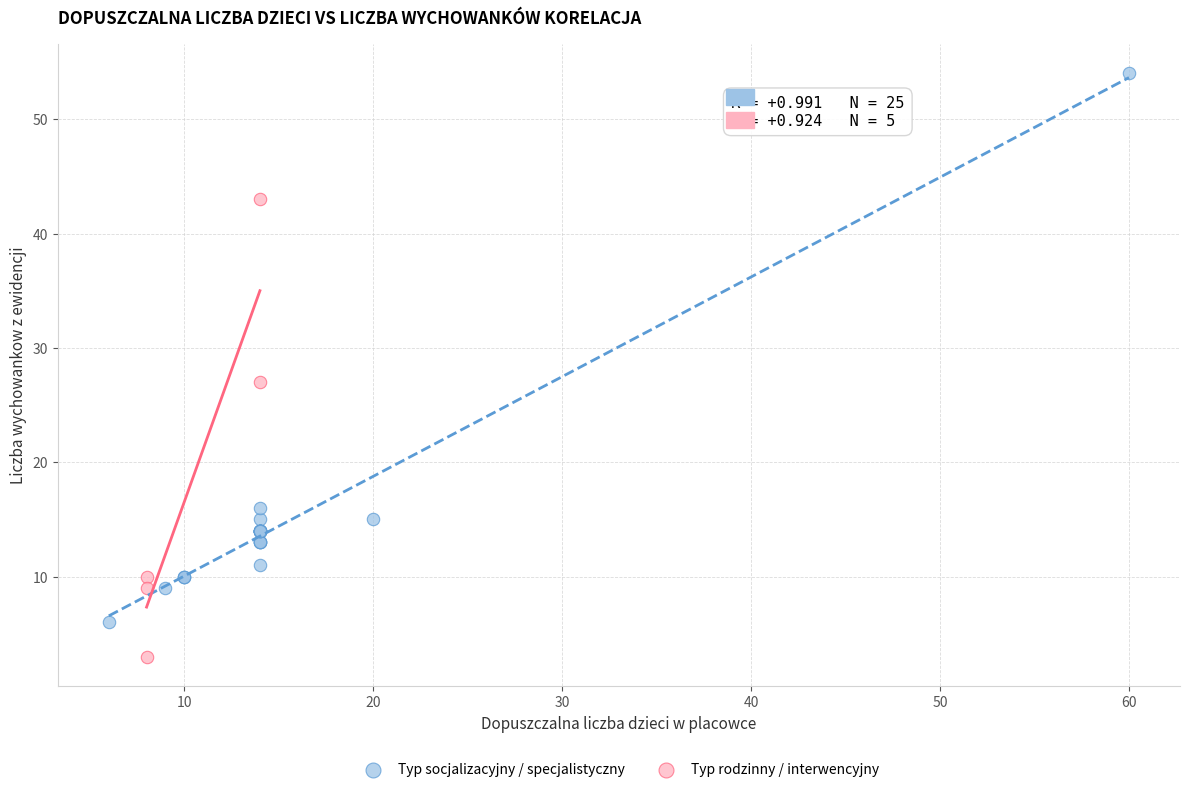

Which series reaches the minimum Y coordinate?

Typ rodzinny / interwencyjny